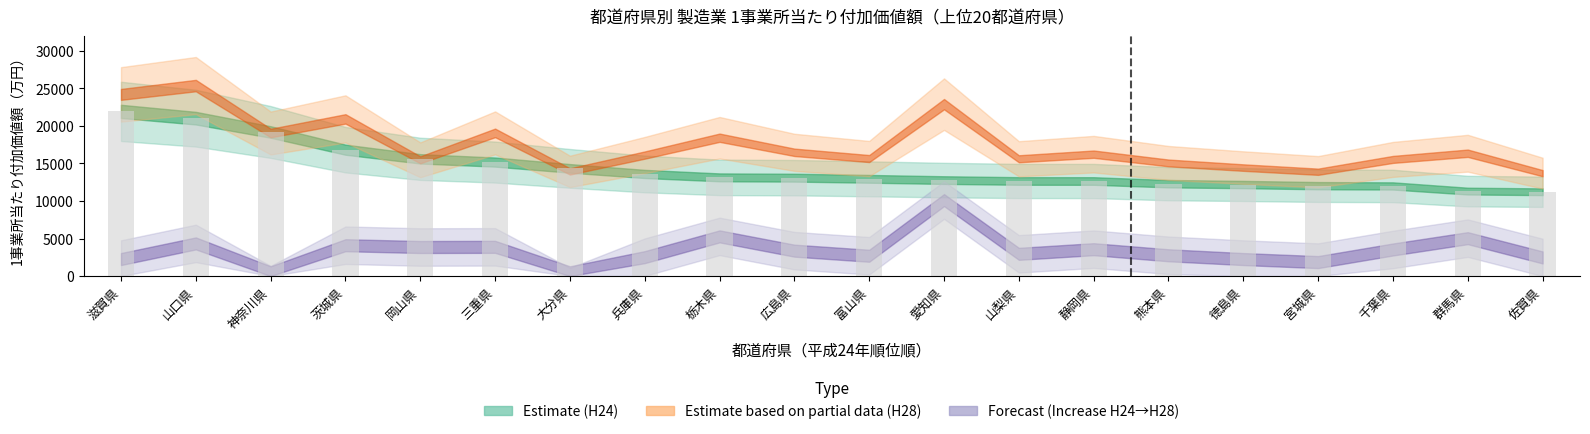

The value of H28_value at 徳島県 is 22175. True or false?

False